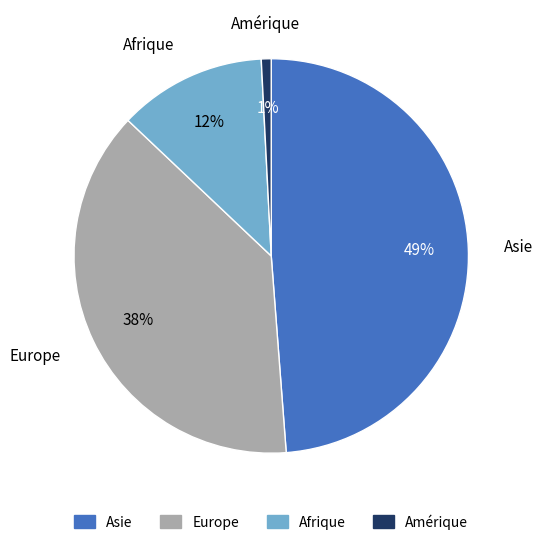

Count the number of slices in the pie.

4